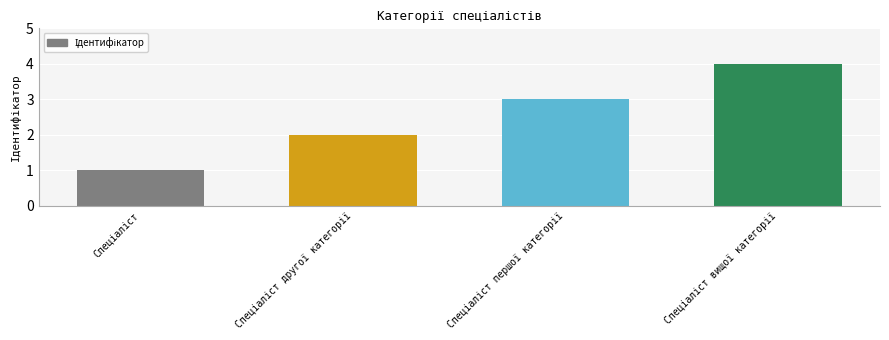

How many data points does each series have?

4